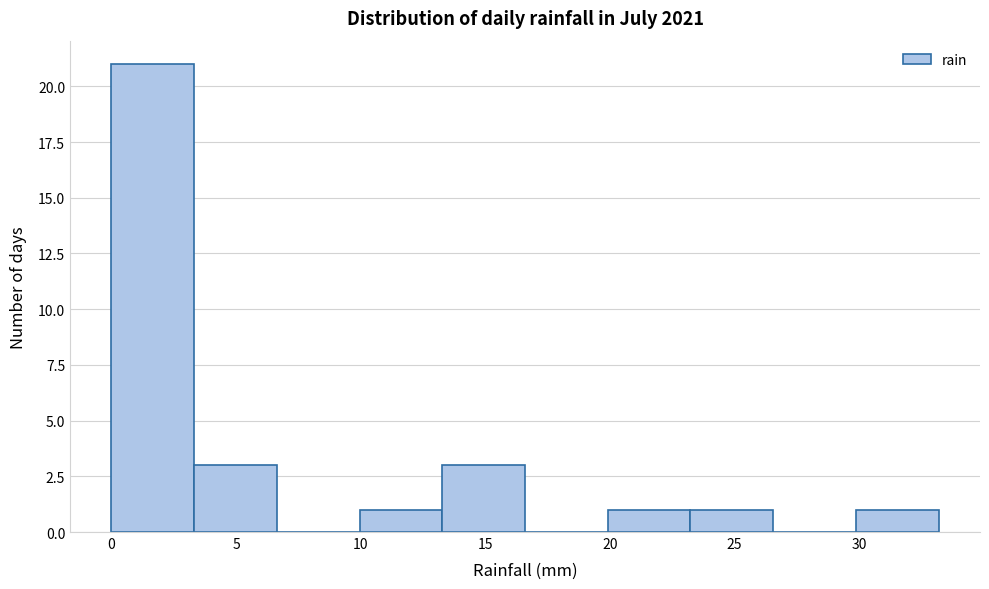

Reading left to right, transcribe this chart: for each bar, give the range it covers on the x-axis and its height. Neither the bar edges nor the heights are printed on the chart, so give them approximately, as read against the axes.

0.0 to 3.5: 21
3.5 to 6.5: 3
6.5 to 10.0: 0
10.0 to 13.5: 1
13.5 to 16.5: 3
16.5 to 20.0: 0
20.0 to 23.0: 1
23.0 to 26.5: 1
26.5 to 30.0: 0
30.0 to 33.0: 1